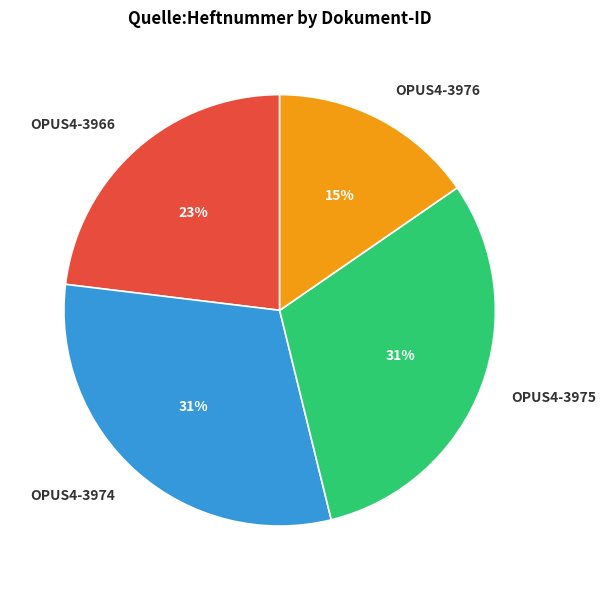

To the nearest percent, what portion does OPUS4-3975 represent?

31%